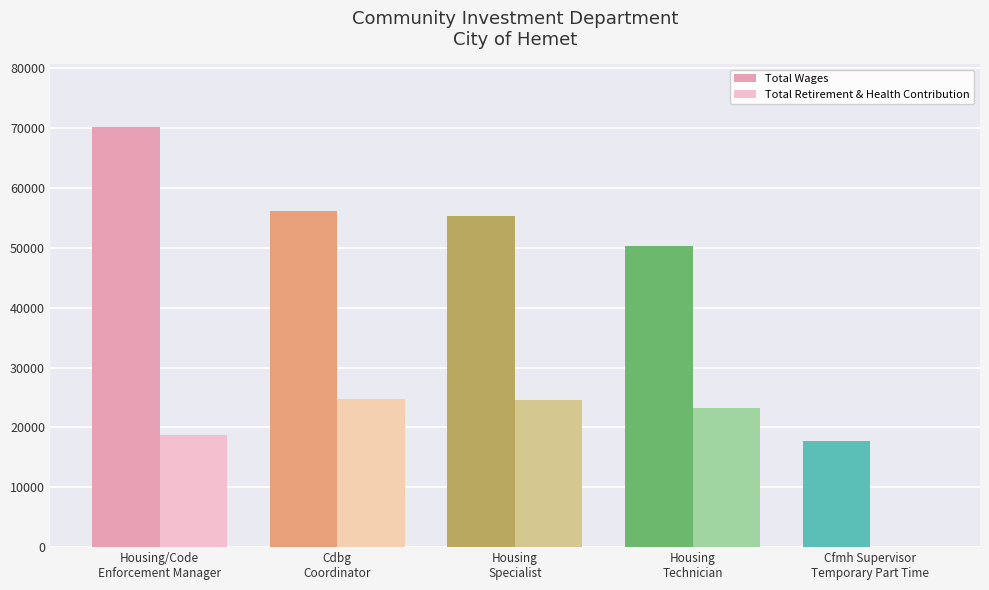

Which series has the largest total across all categories?

Total Wages